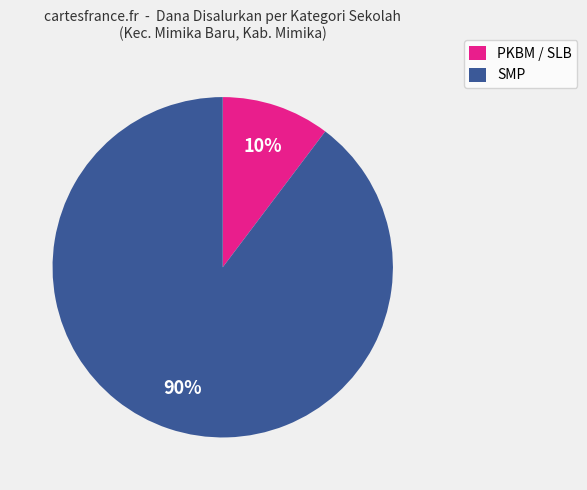

Rank the categories by value from lowest to highest.

PKBM / SLB, SMP